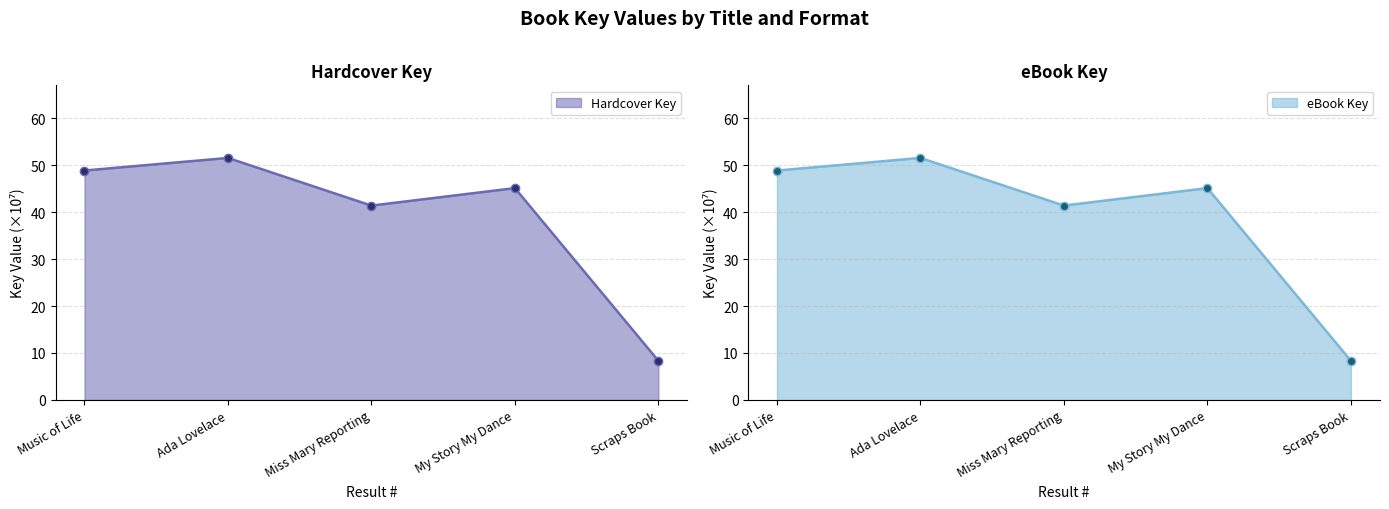

Reading right to left, list all the values displayed in this chart.

Hardcover Key: Scraps Book=8.3	My Story My Dance=45.2	Miss Mary Reporting=41.4	Ada Lovelace=51.6	Music of Life=48.9
eBook Key: Scraps Book=8.3	My Story My Dance=45.2	Miss Mary Reporting=41.4	Ada Lovelace=51.6	Music of Life=48.9